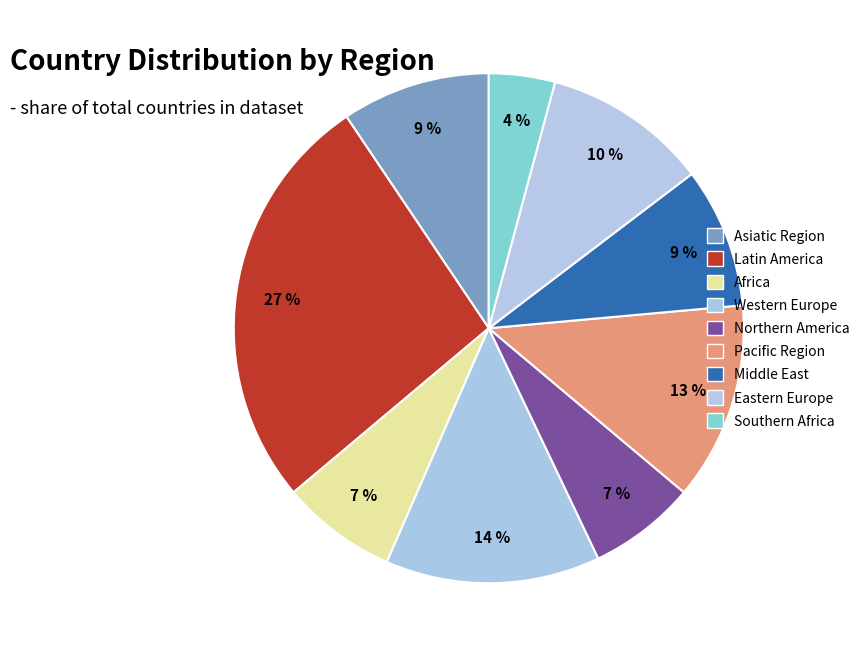

Is there any slice that represents more than half of the pie?

No